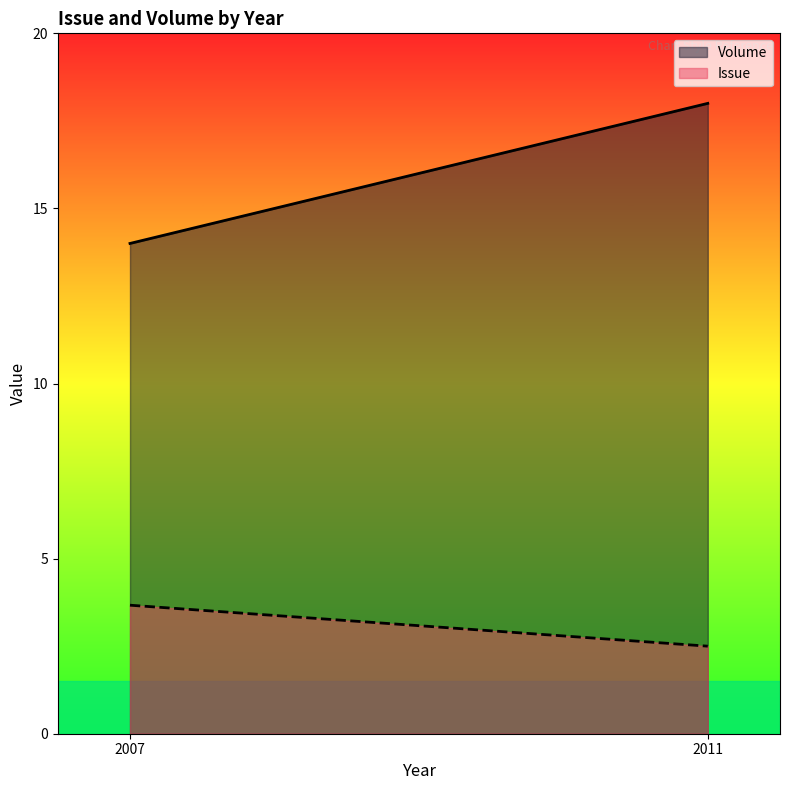

Rank the series by their average value, from lowest to highest.

Issue, Volume